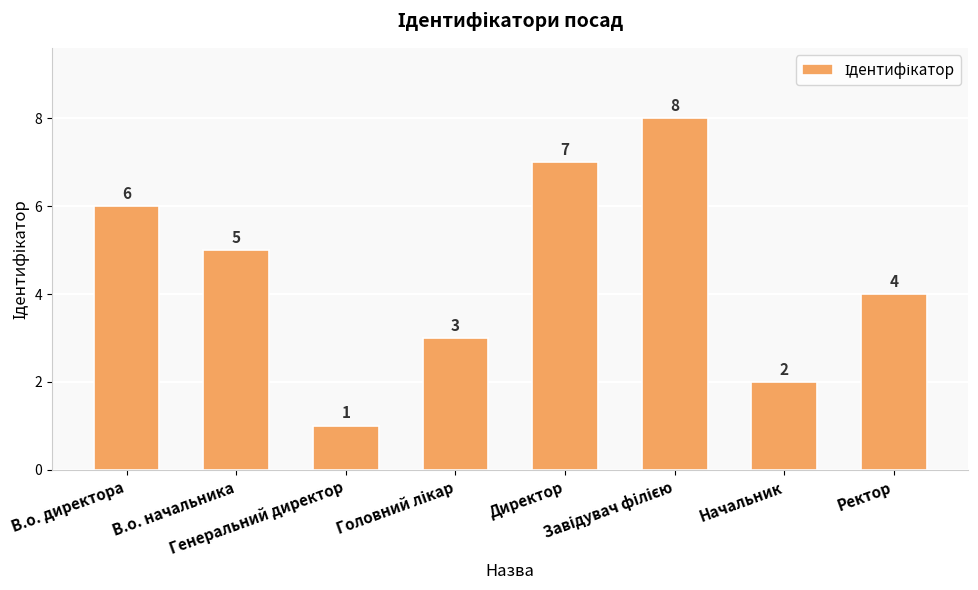

The value at Начальник is 2. True or false?

True